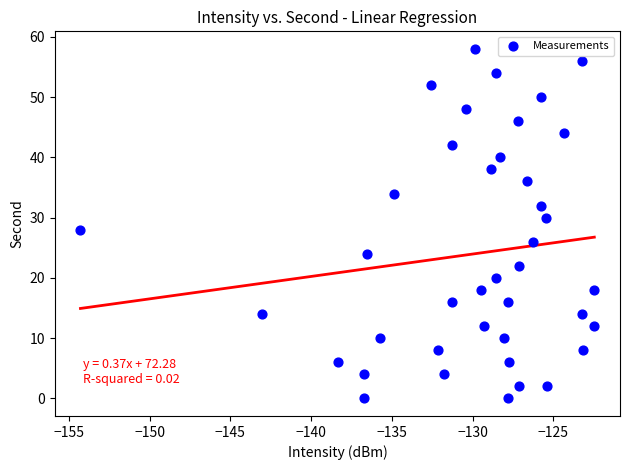

What is the range of Y values (max minus min)?

58